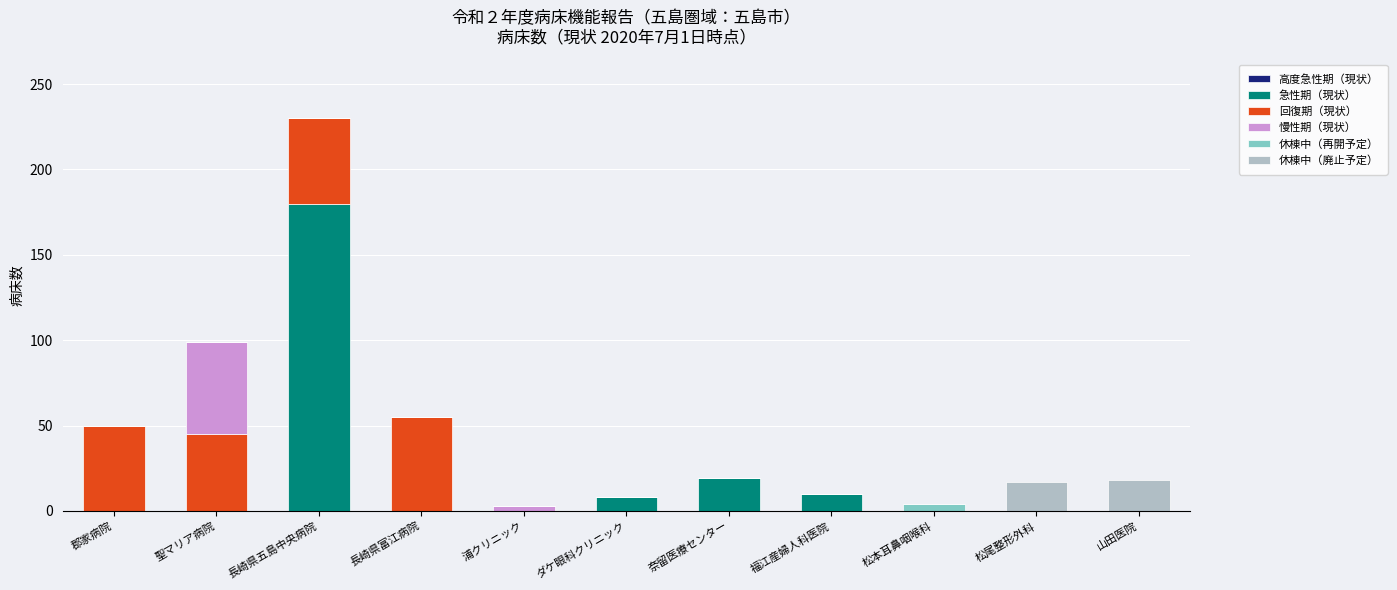

Are the bars horizontal?

No